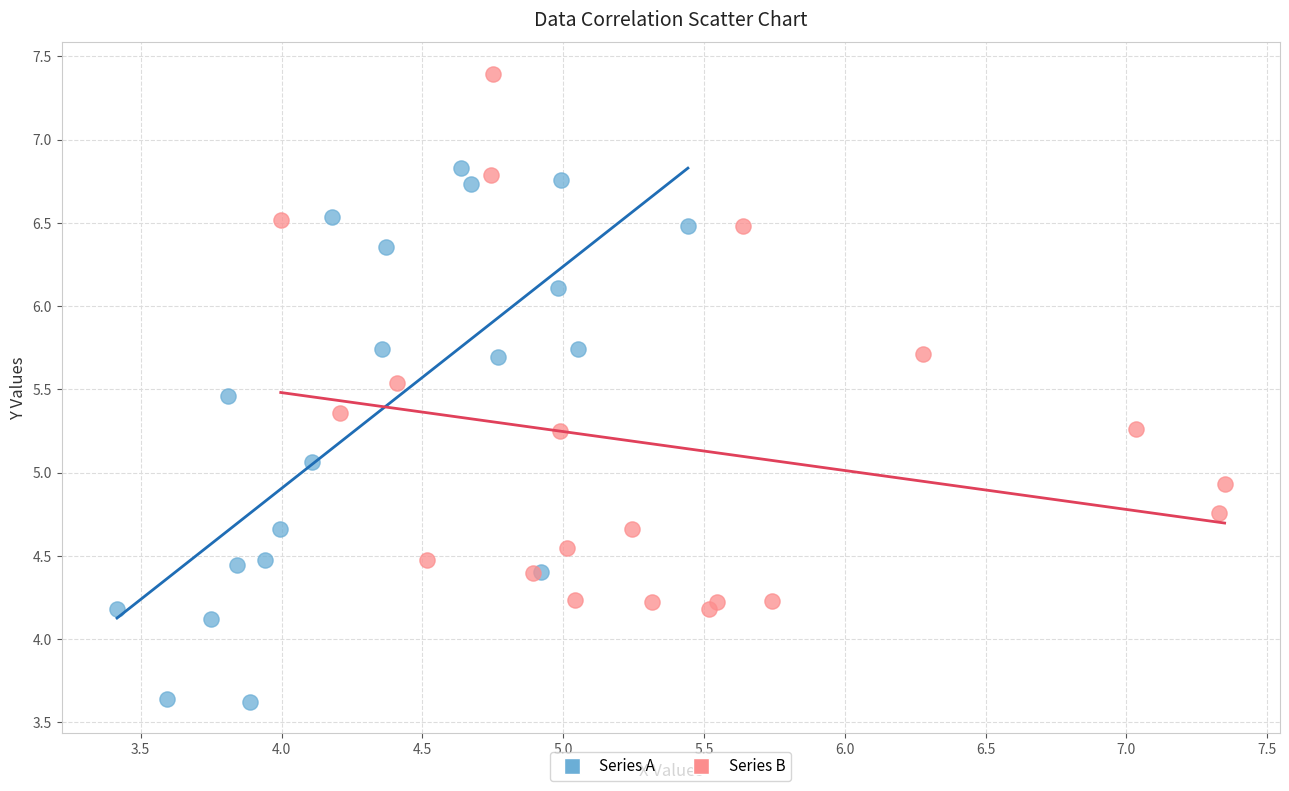

Which series contains the highest Y value?

Series B